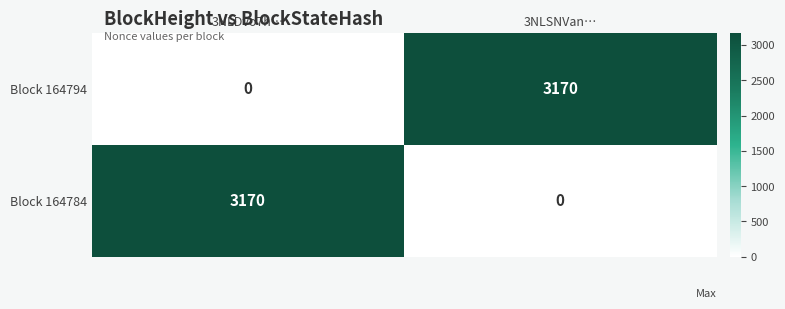

Reading right to left, what are all the values shown in this chart?

Block 164794: 3NLSNVan…=3170	3NLDvo7h…=0
Block 164784: 3NLSNVan…=0	3NLDvo7h…=3170